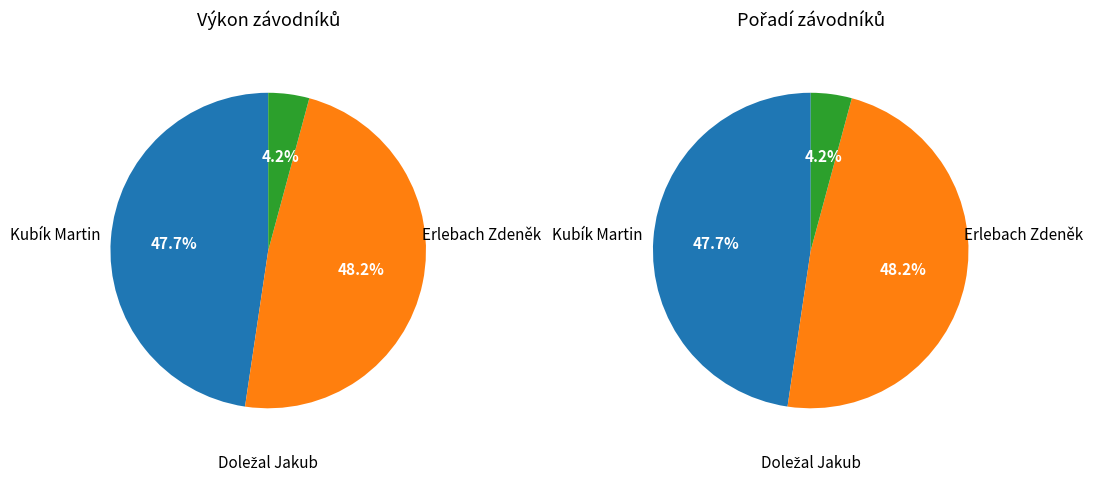

Is the sum of Kubík Martin and Erlebach Zdeněk greater than half?

Yes